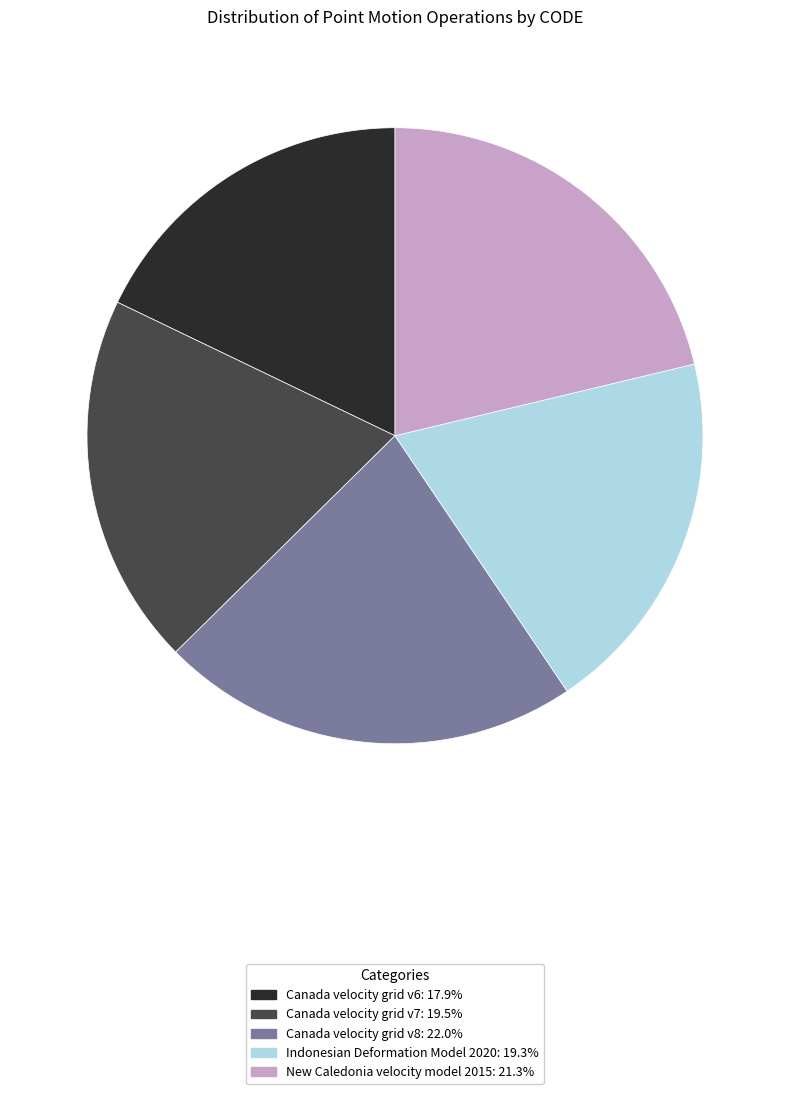

Does Indonesian Deformation Model 2020 account for over 50% of the chart?

No